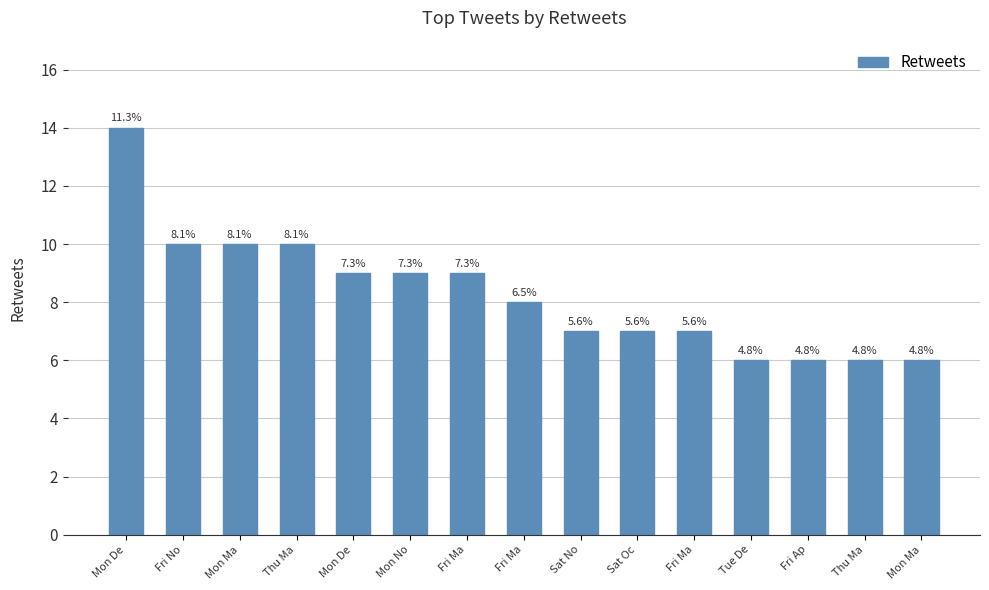

How many bars are there in total?

15